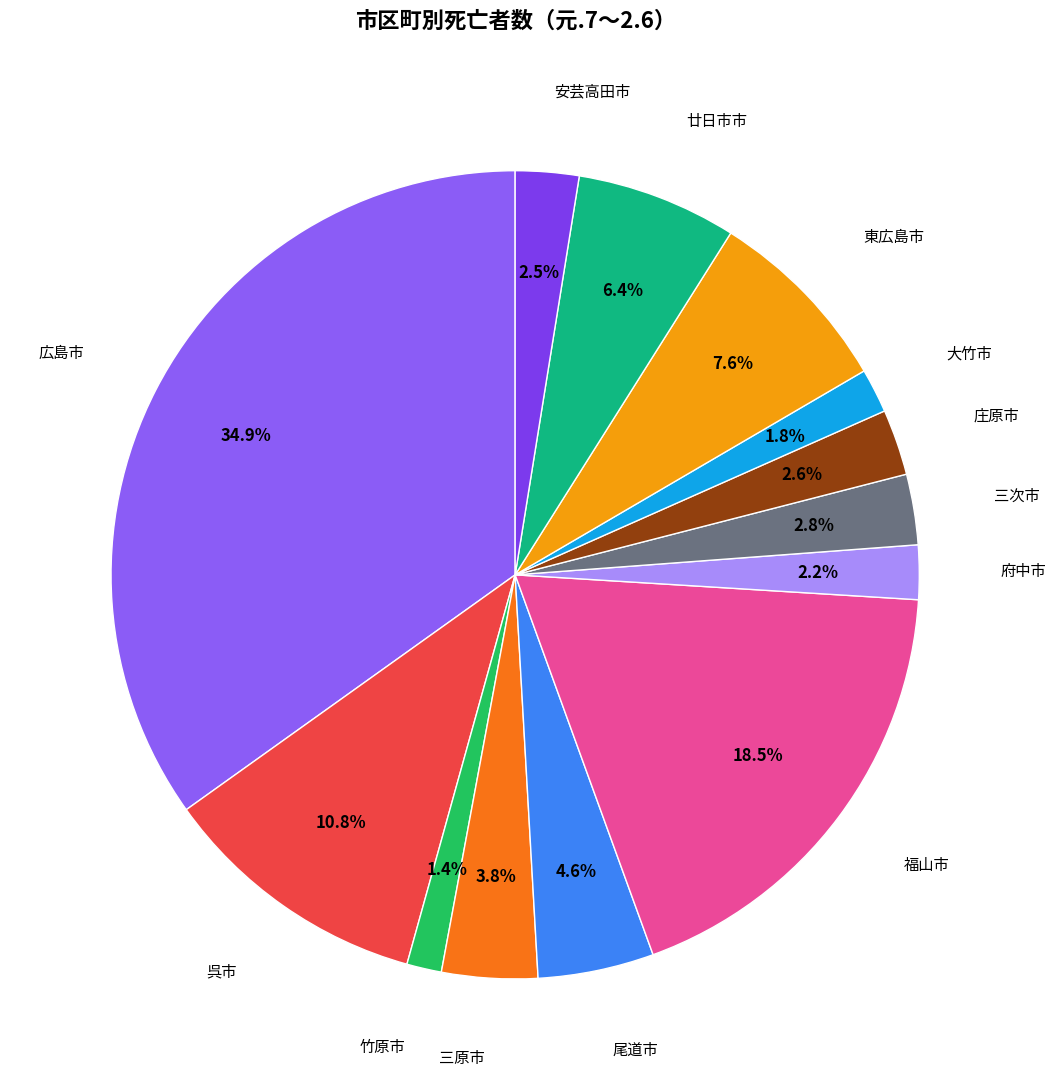

How many slices are in this pie chart?

13